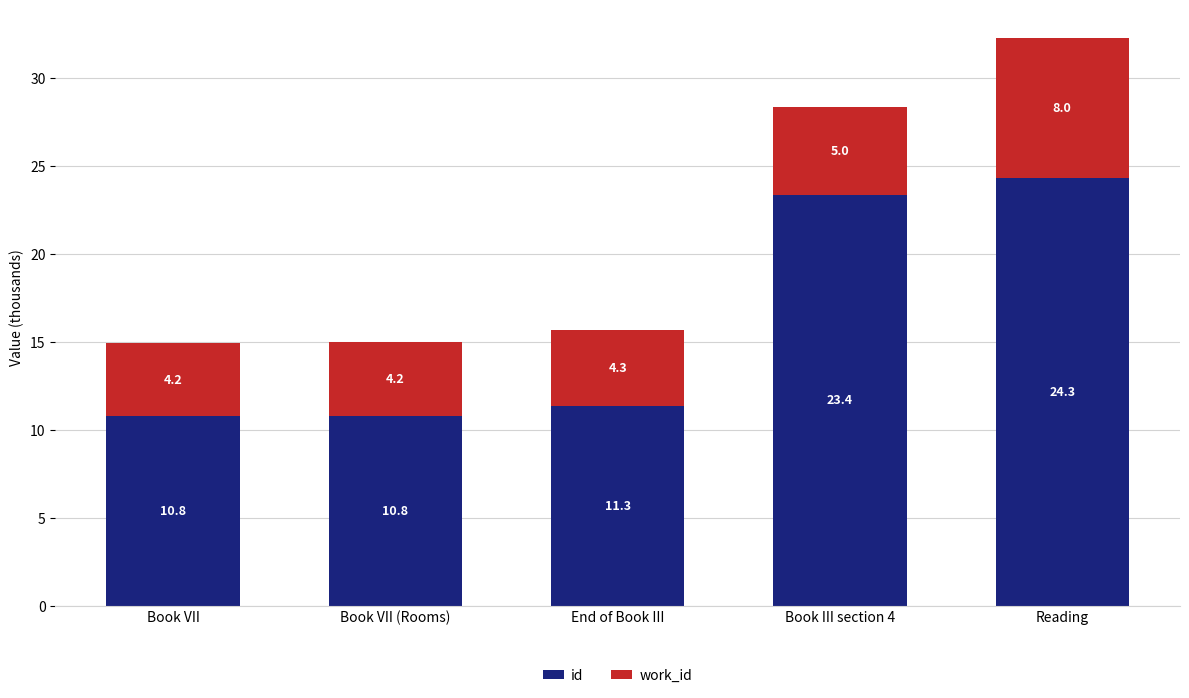

What is the difference between the id values at Reading and End of Book III?

13.0